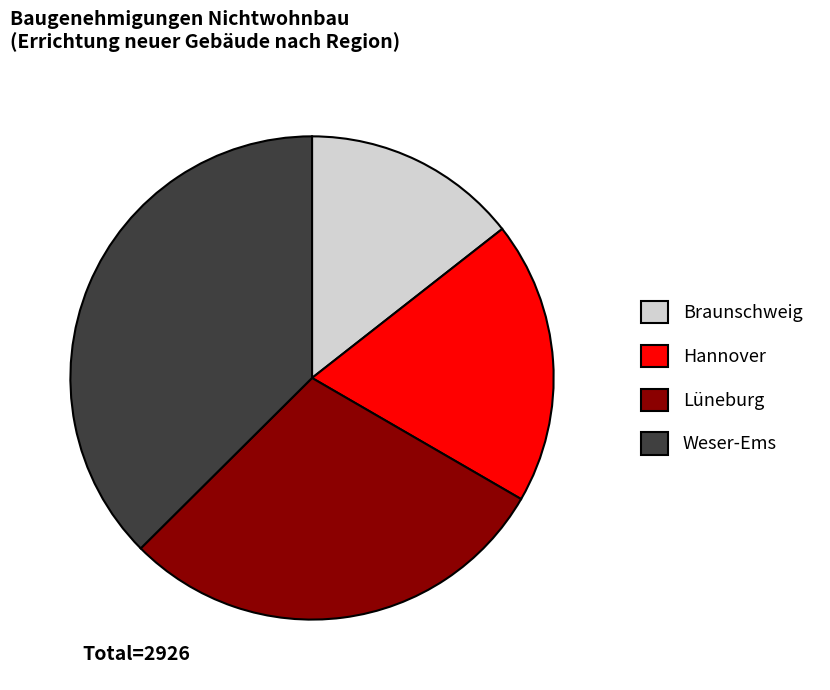

Between Braunschweig and Lüneburg, which is larger?

Lüneburg